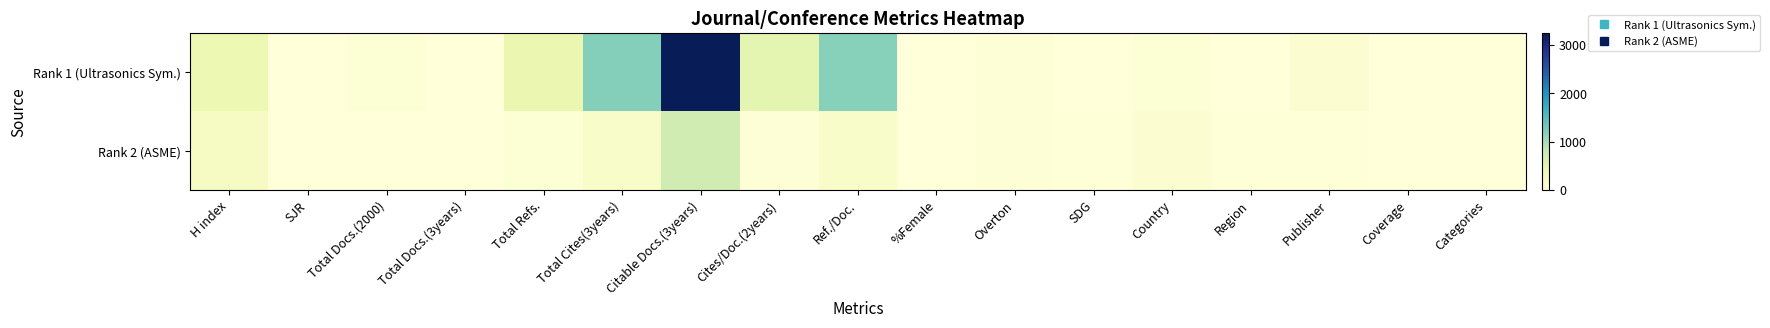

Which series has the widest spread of values?

Rank 1 (Ultrasonics Sym.)